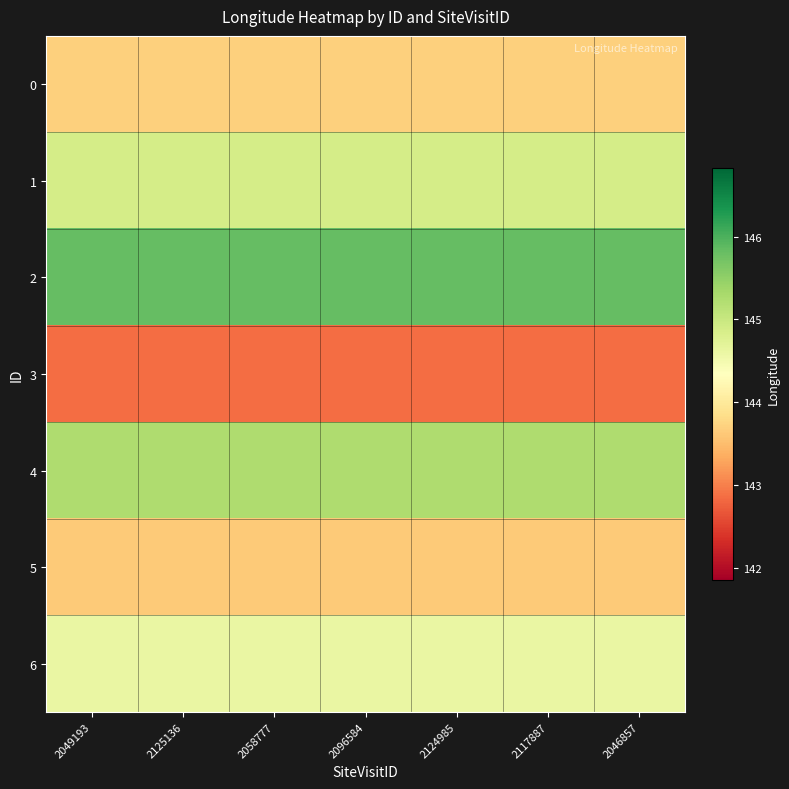

Between 2117887 and 2124985, which is larger?

2117887